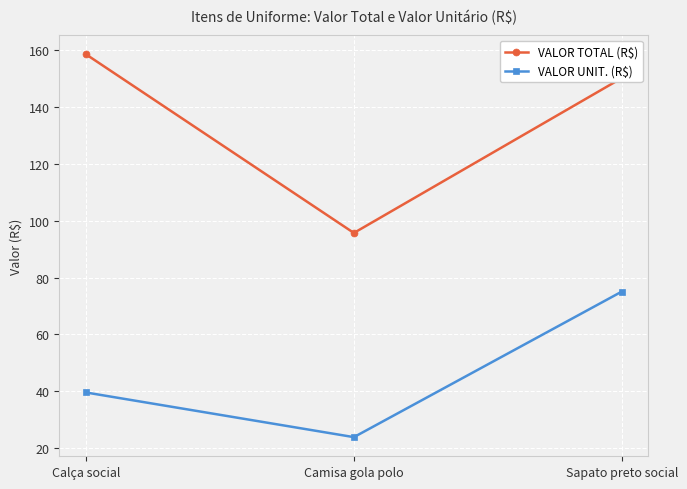

What is the difference between the VALOR UNIT. (R$) values at Sapato preto social and Calça social?

35.4